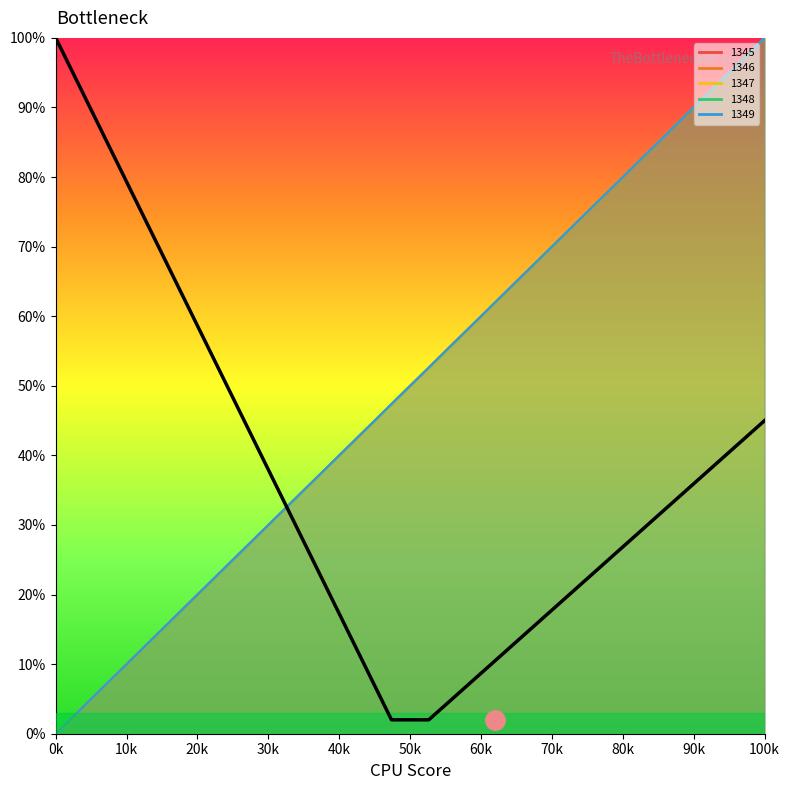

The value of 1348 at 1260 is 15.8. True or false?

True